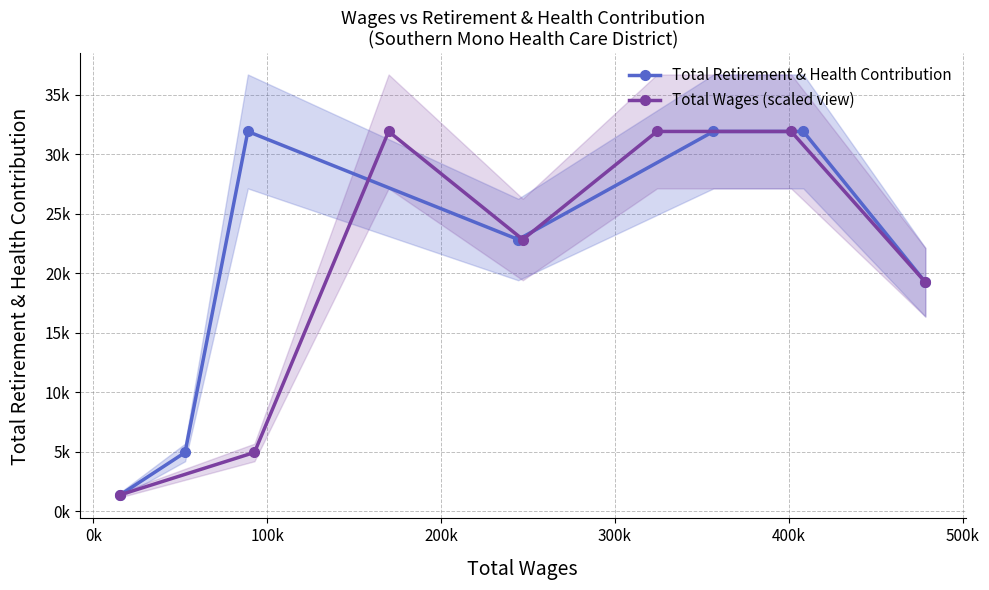

True or false: Total Wages (scaled view) has a value of 529 at -100k.

False